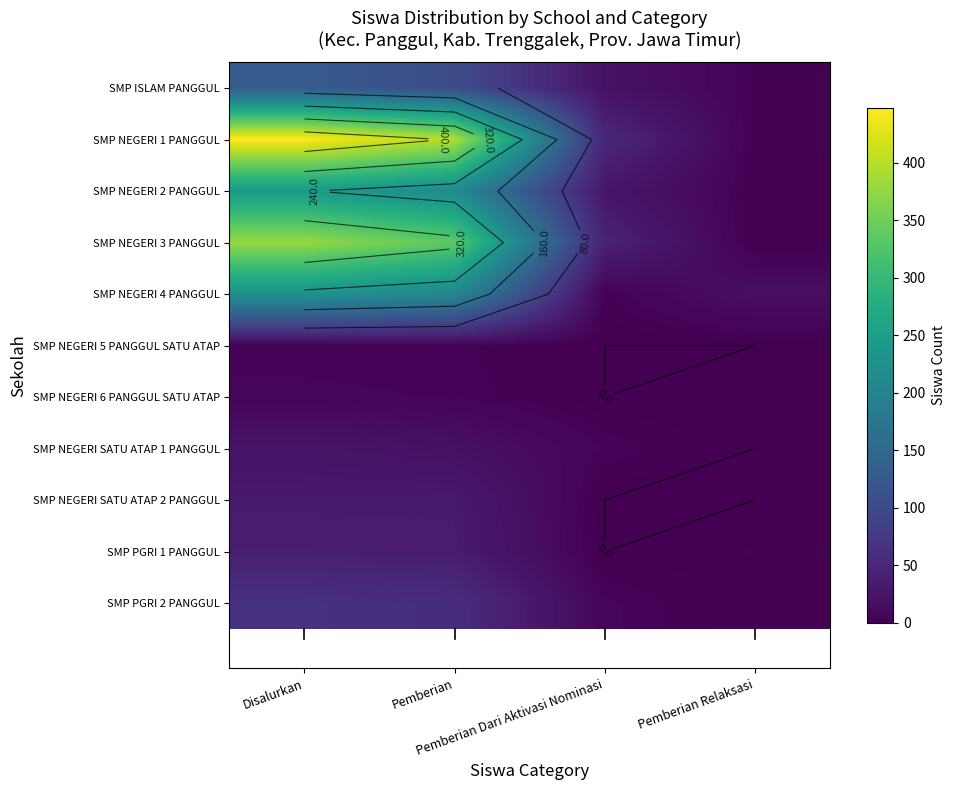

The value of SMP NEGERI 2 PANGGUL at Pemberian is 214. True or false?

True